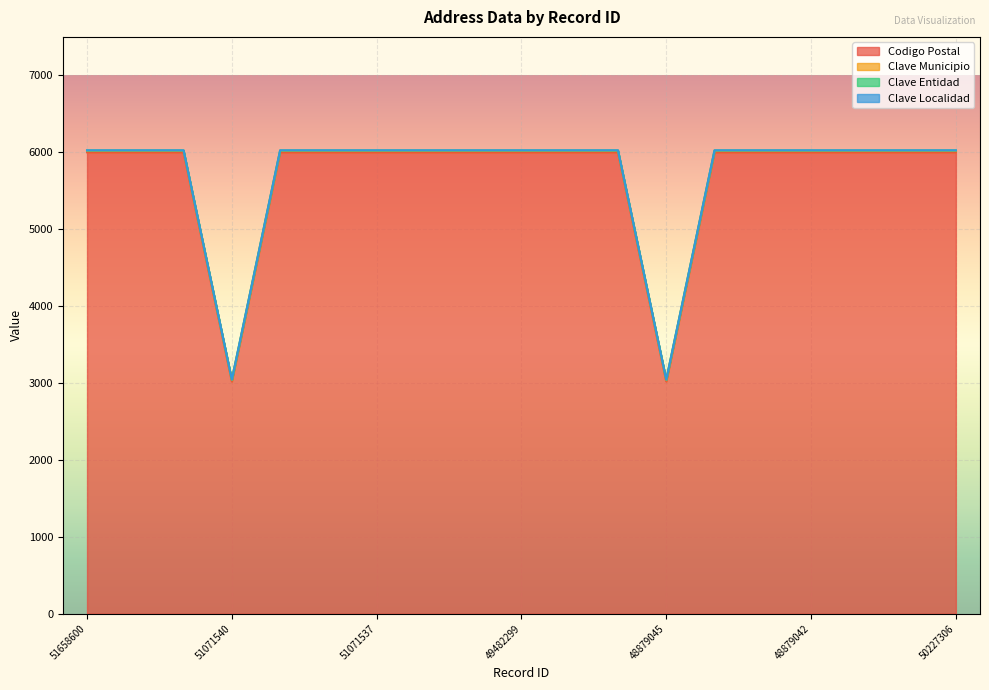

True or false: Clave Municipio has more than 0 interior local peaks.

False